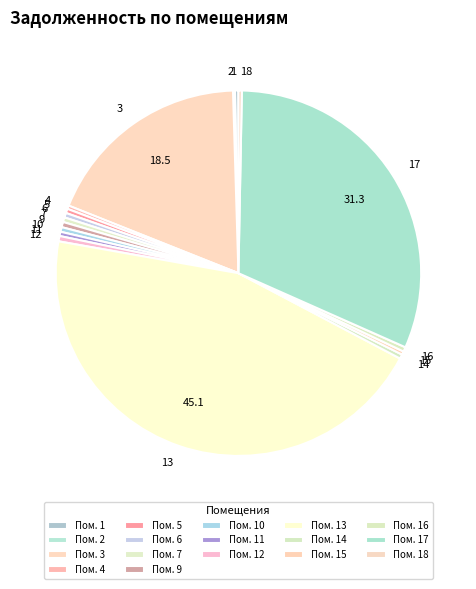

Is the sum of 3 and 18 greater than half?

No